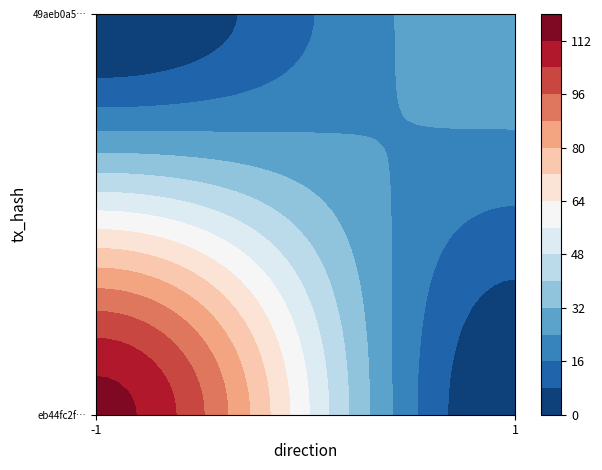

What is the difference between the maximum and minimum values in the 49aeb0a51bc8a7300eae3e7ee43336555e9d401 series?

29